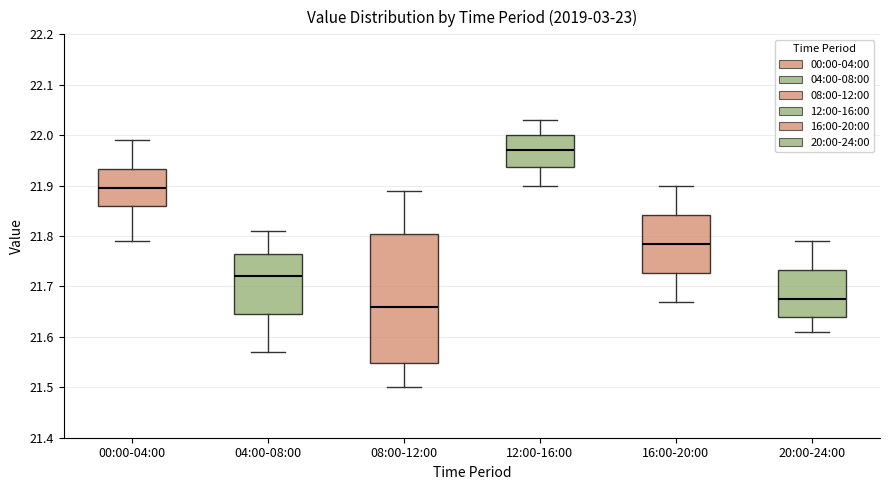

Reading left to right, transcribe this box plot: for each box, give where its median line is, the range the box spans, and where its two whiskers end, as read against the y-axis. The values are not printed on the chart, so give them approximately, as read against the axis.

00:00-04:00: median 21.90, box 21.86 to 21.93, whiskers 21.79 to 21.99
04:00-08:00: median 21.72, box 21.65 to 21.77, whiskers 21.57 to 21.81
08:00-12:00: median 21.66, box 21.55 to 21.81, whiskers 21.50 to 21.89
12:00-16:00: median 21.97, box 21.94 to 22.00, whiskers 21.90 to 22.03
16:00-20:00: median 21.79, box 21.73 to 21.84, whiskers 21.67 to 21.90
20:00-24:00: median 21.68, box 21.64 to 21.73, whiskers 21.61 to 21.79